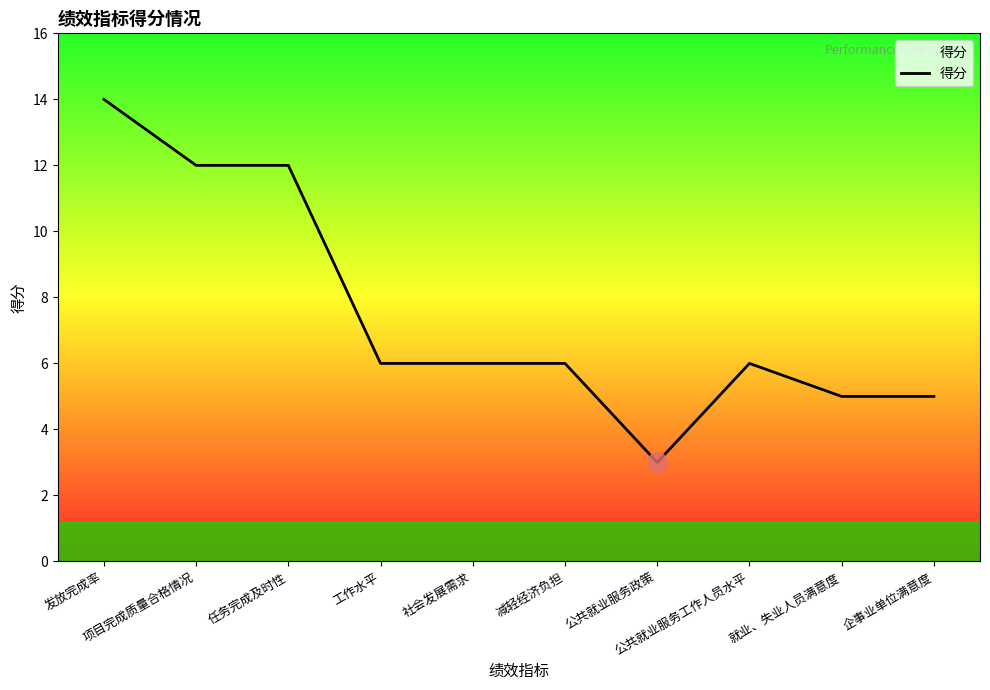

What is the difference between the maximum and minimum values?

11